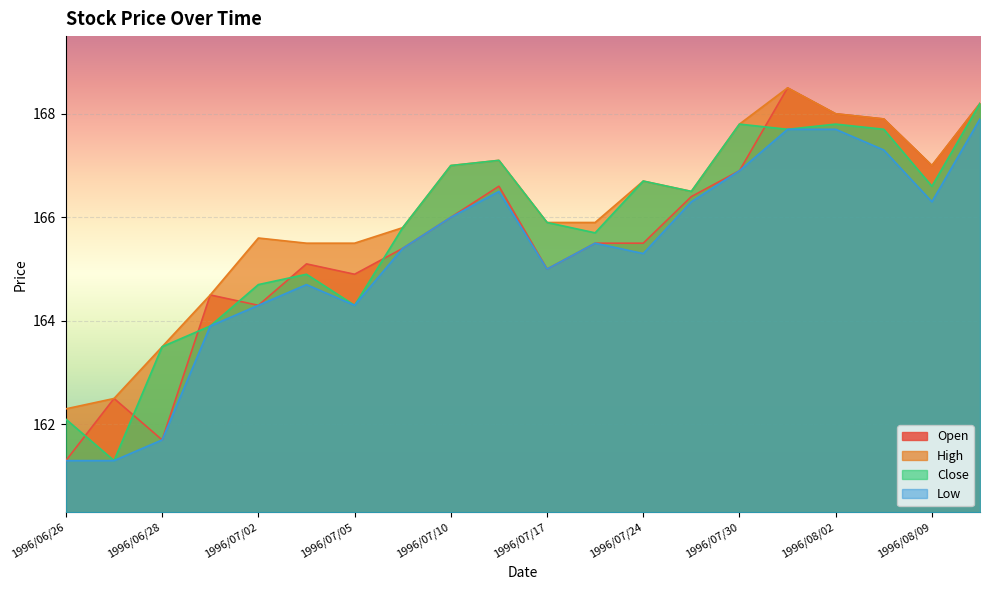

How many data points in Open are above 165?

13